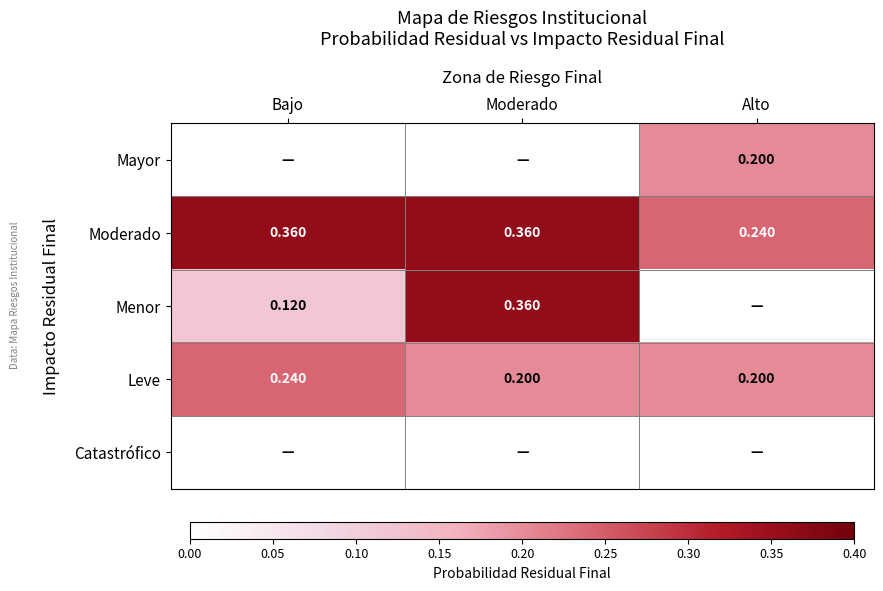

Where is Moderado nearest to the value 0?

Alto